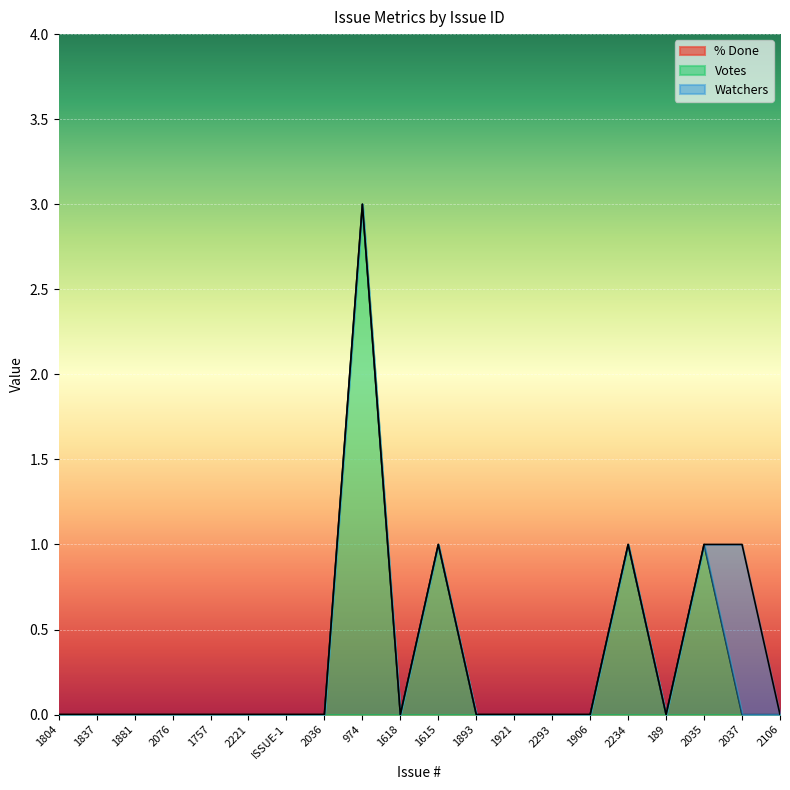

Which category has the lowest value across all series?

1804